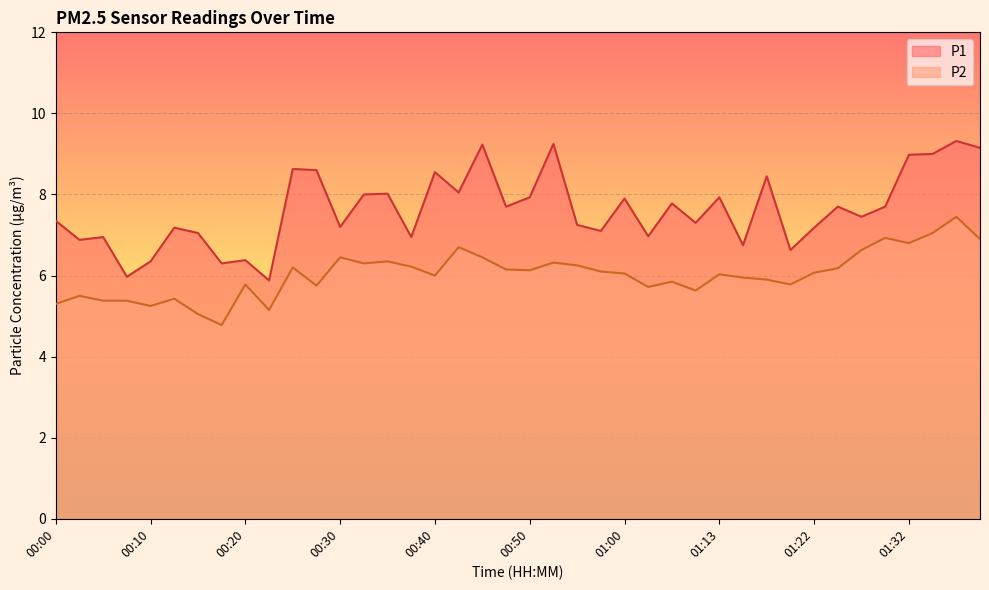

What position from the right is 00:47?

21